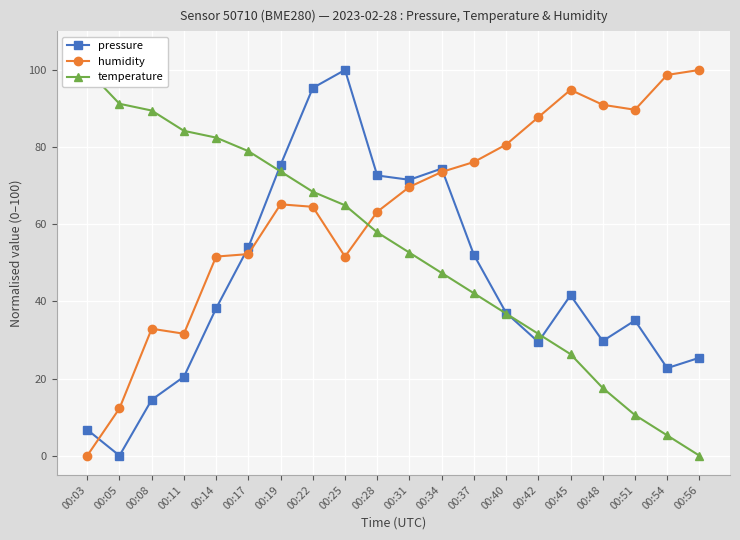

What is the sum of the temperature values at 00:45 and 00:40?

63.2